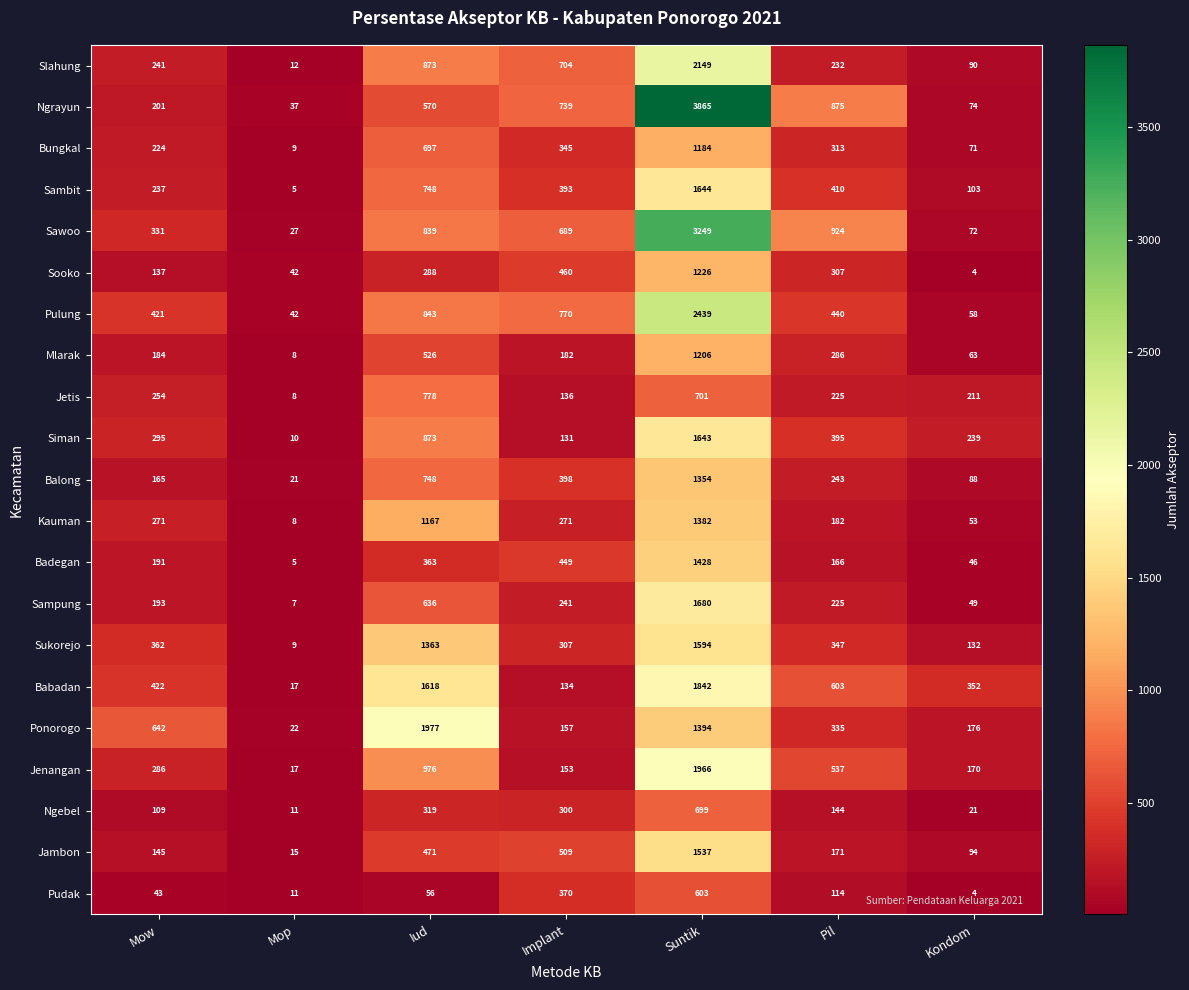

How many distinct data groups are displayed?

21